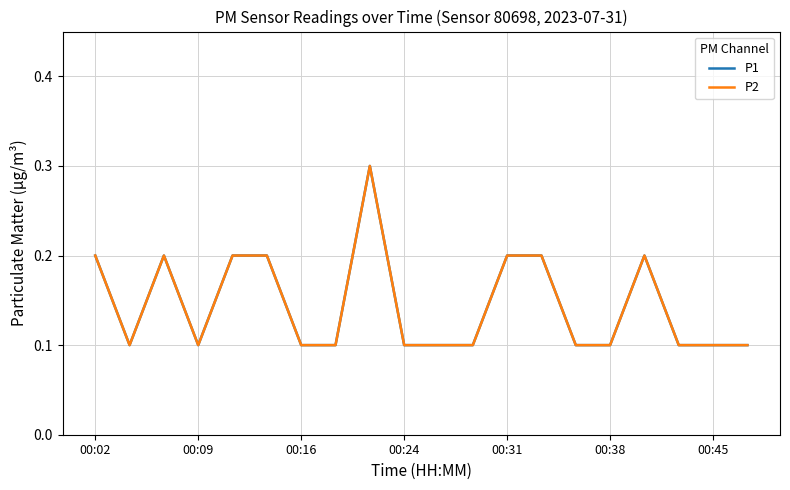

True or false: P1 and P2 cross at least once.

False